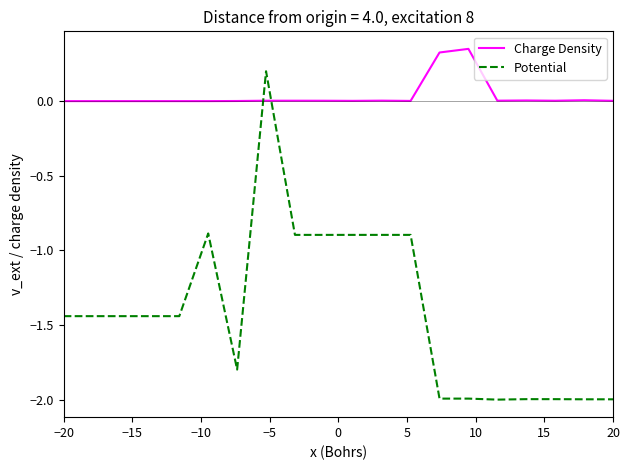

Which series has the largest total across all categories?

Charge Density